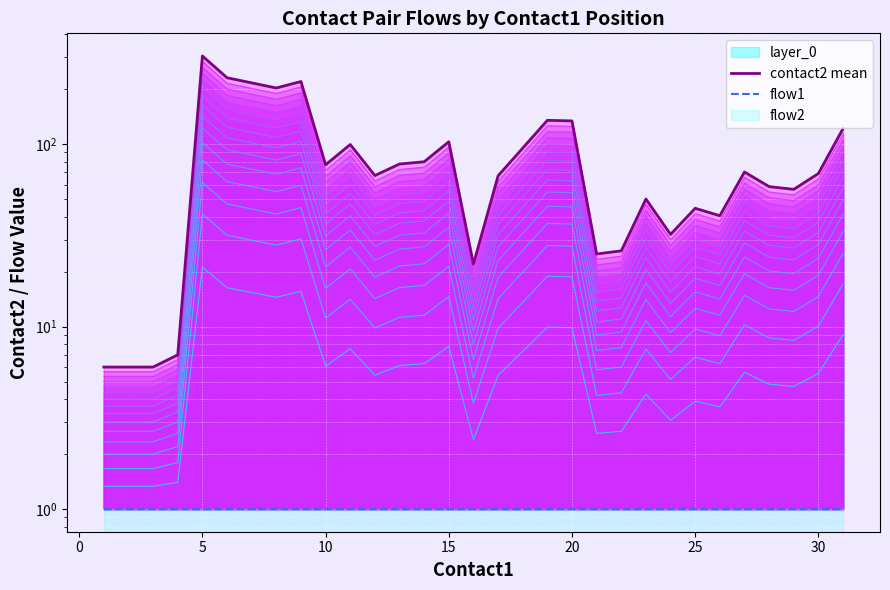

Which series has the widest spread of values?

contact2 mean